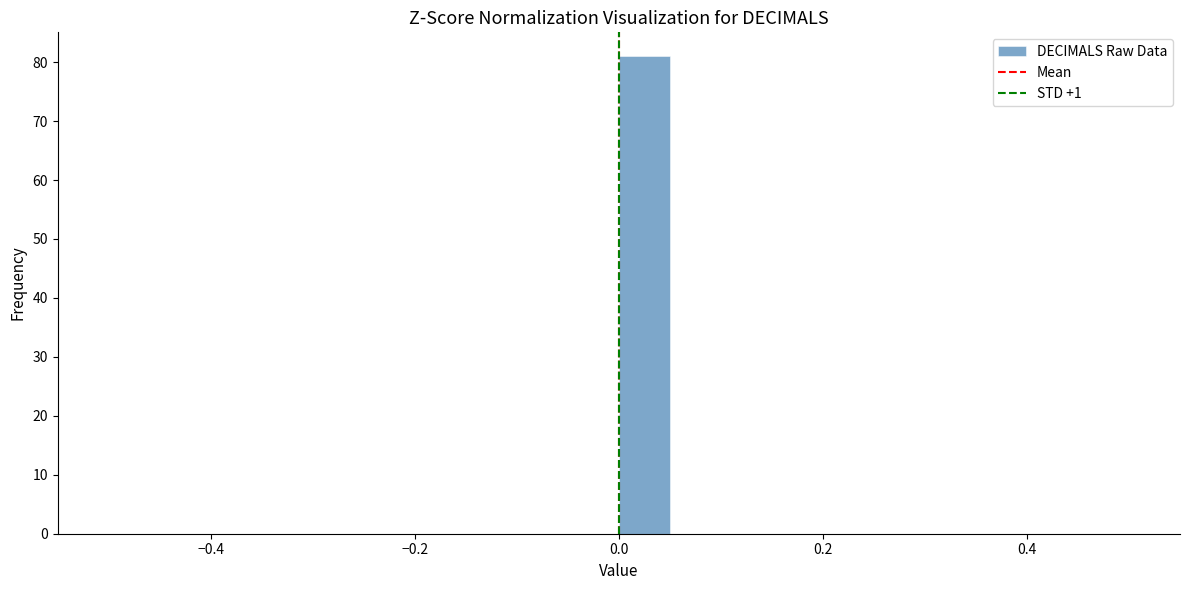

Around what value on the x-axis is the tallest bar? Give the approximate position of its centre, as read against the axis.

0.02